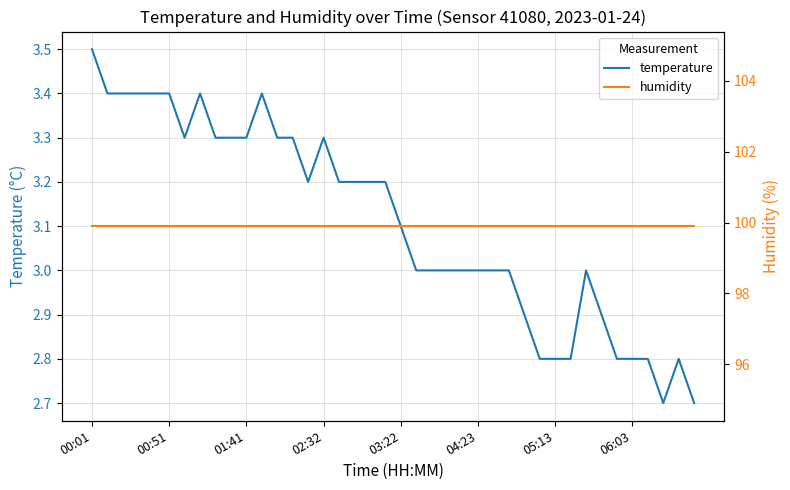

What is the difference between the maximum and minimum values in the temperature series?

0.8